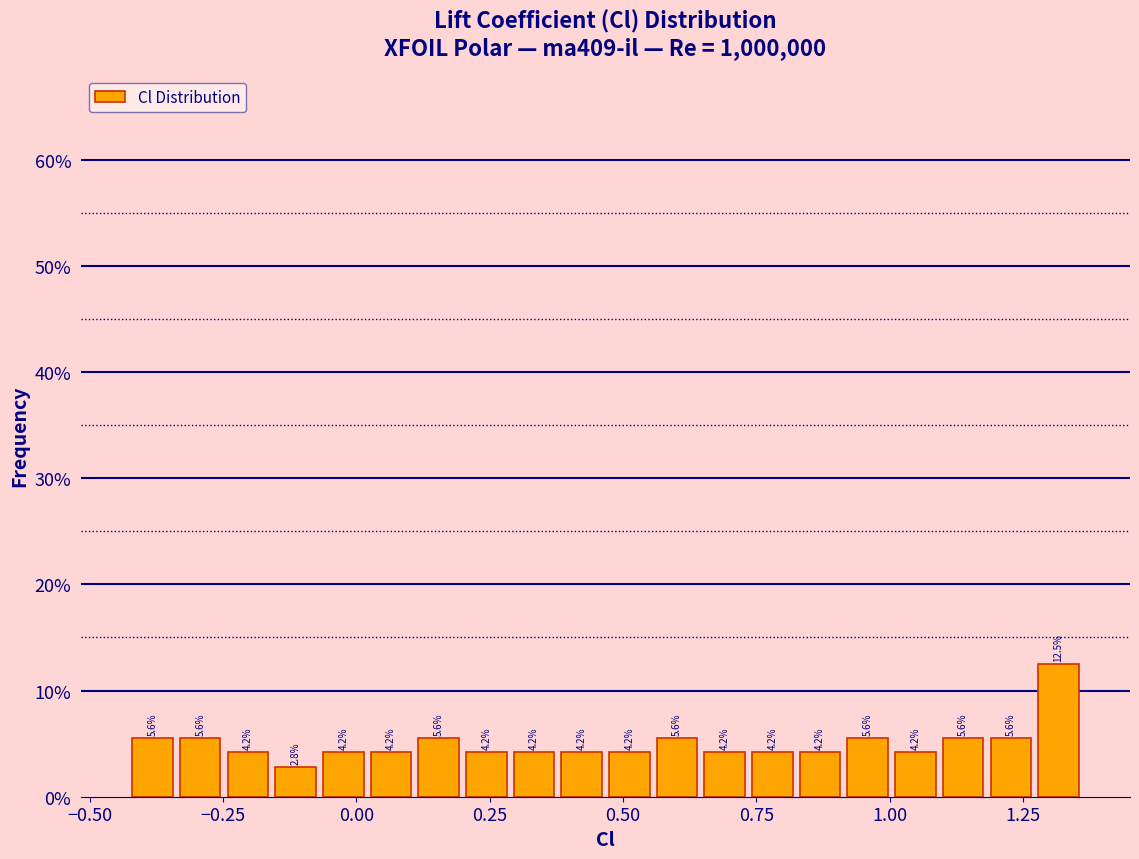

Read against the x-axis, roughly where is the centre of the tallest bar?

1.30